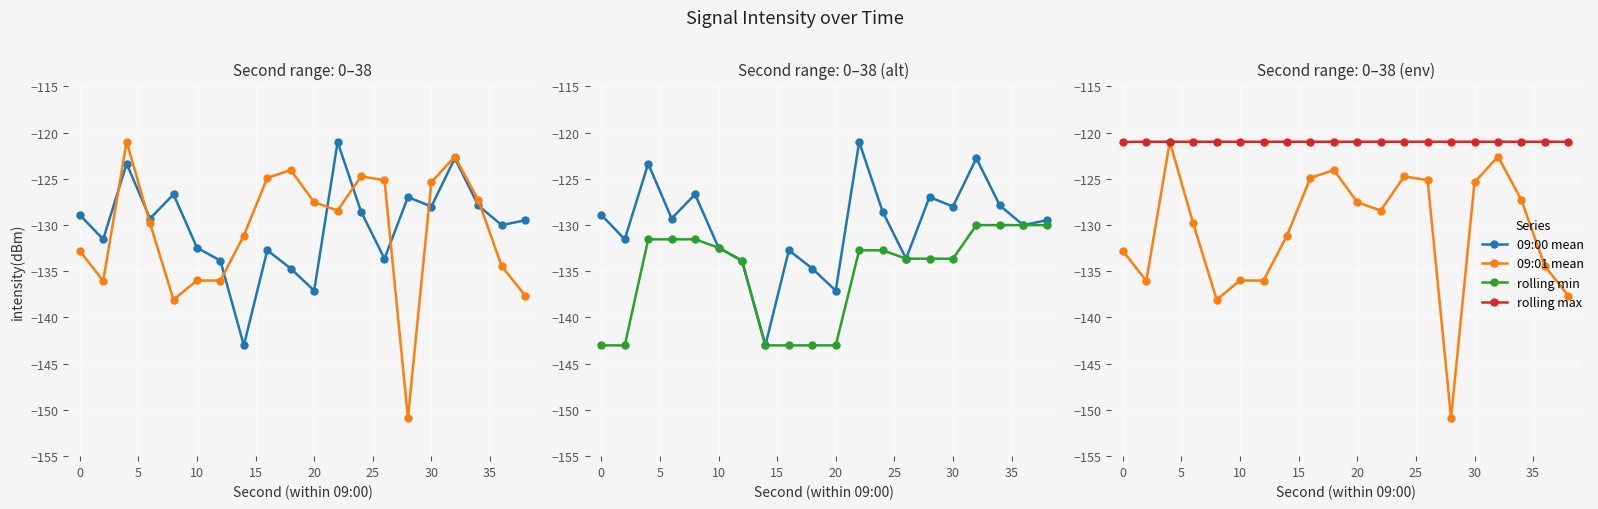

What are all the series names shown in the legend?

09:00 mean, 09:01 mean, rolling min, rolling max